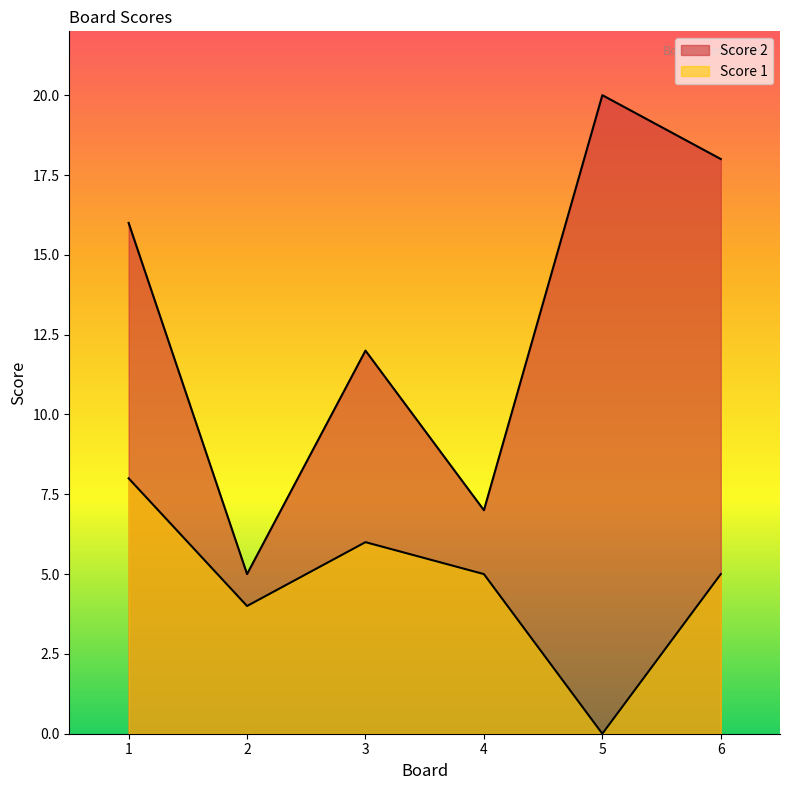

Does the chart display data point markers on the line(s)?

No